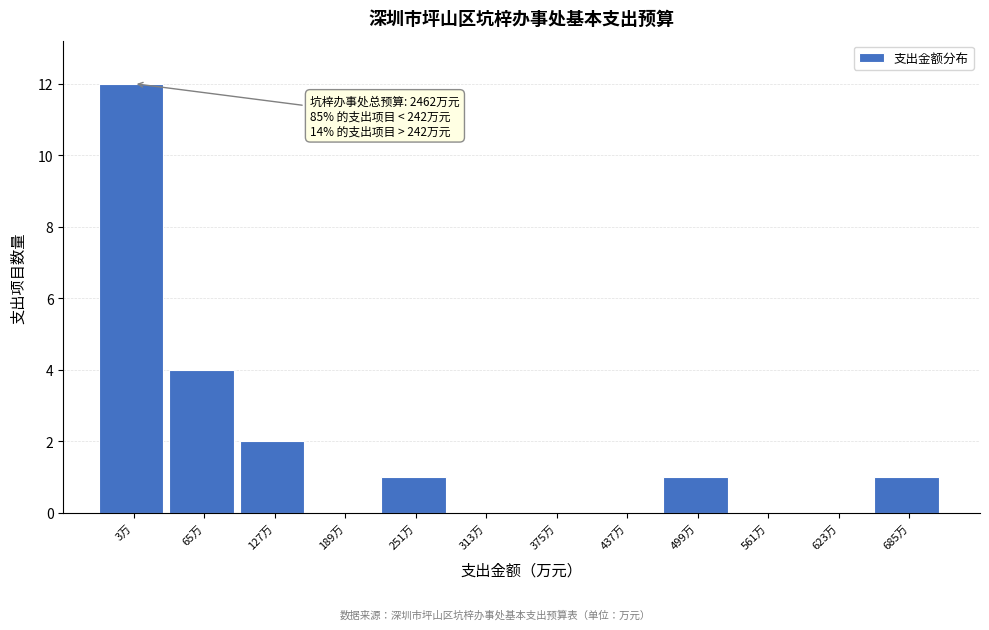

Reading right to left, transcribe all the data shown in this chart.

685万=1	623万=0	561万=0	499万=1	437万=0	375万=0	313万=0	251万=1	189万=0	127万=2	65万=4	3万=12